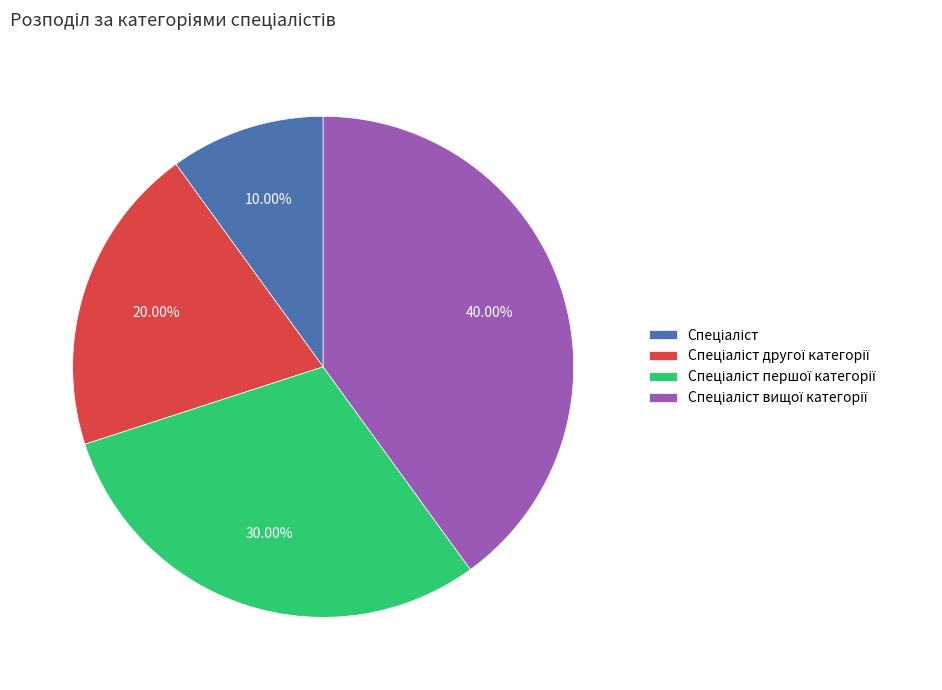

Is there a majority slice in this chart?

No